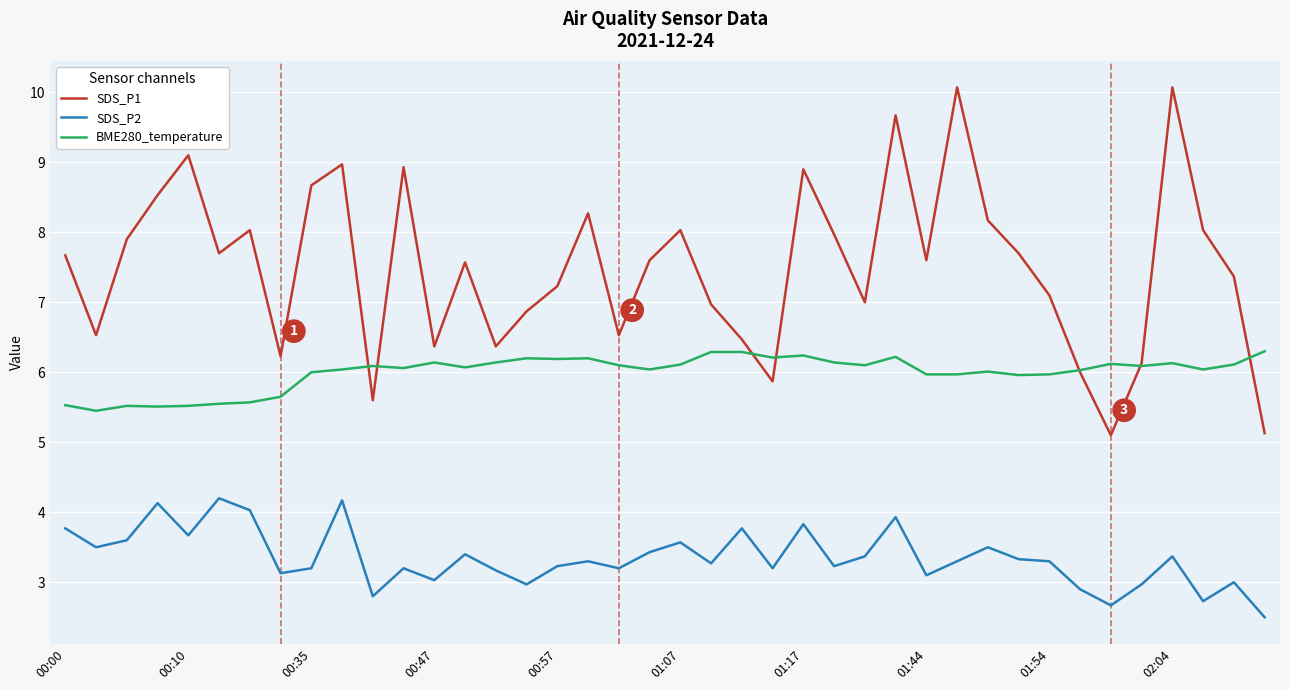

What is the lowest value of the BME280_temperature series?

5.5